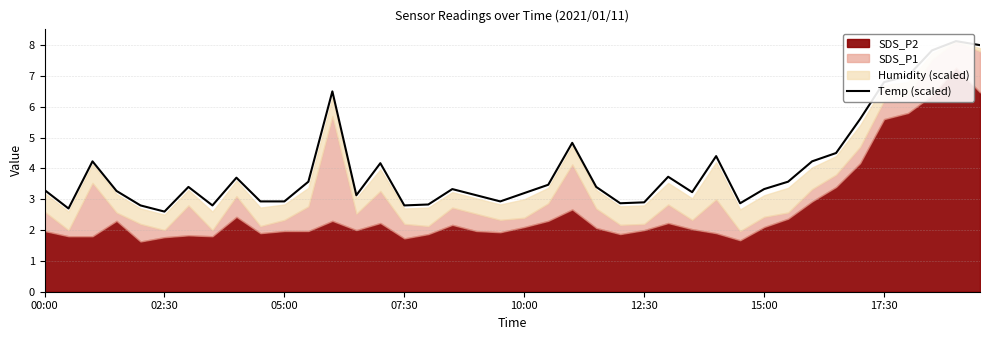

How many values are below 3?

12